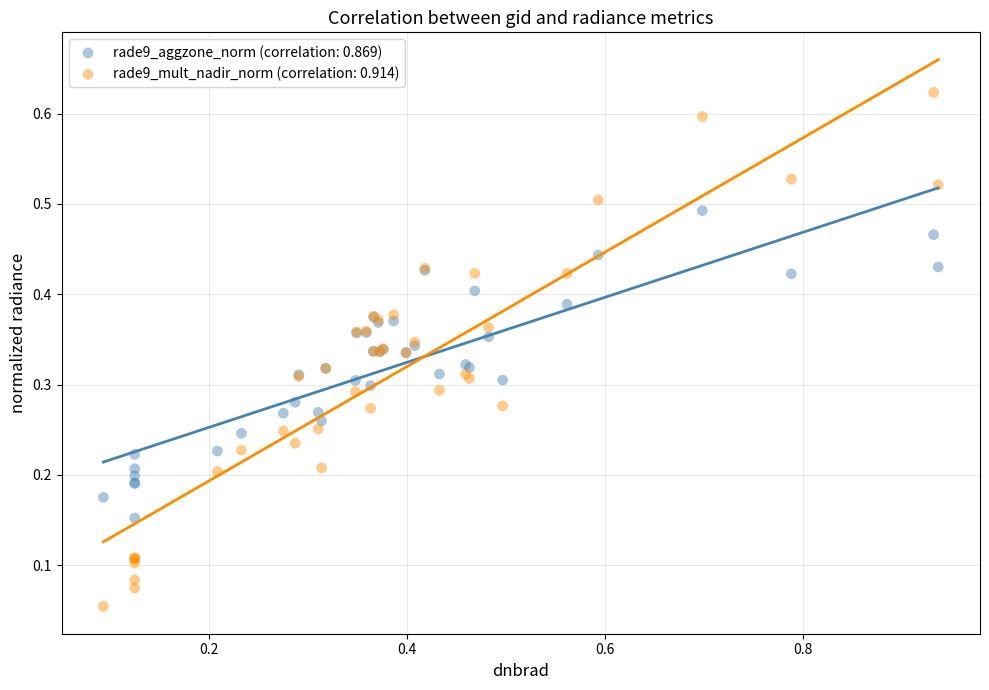

What are all the series names shown in the legend?

rade9_aggzone_norm (correlation: 0.869), rade9_mult_nadir_norm (correlation: 0.914)